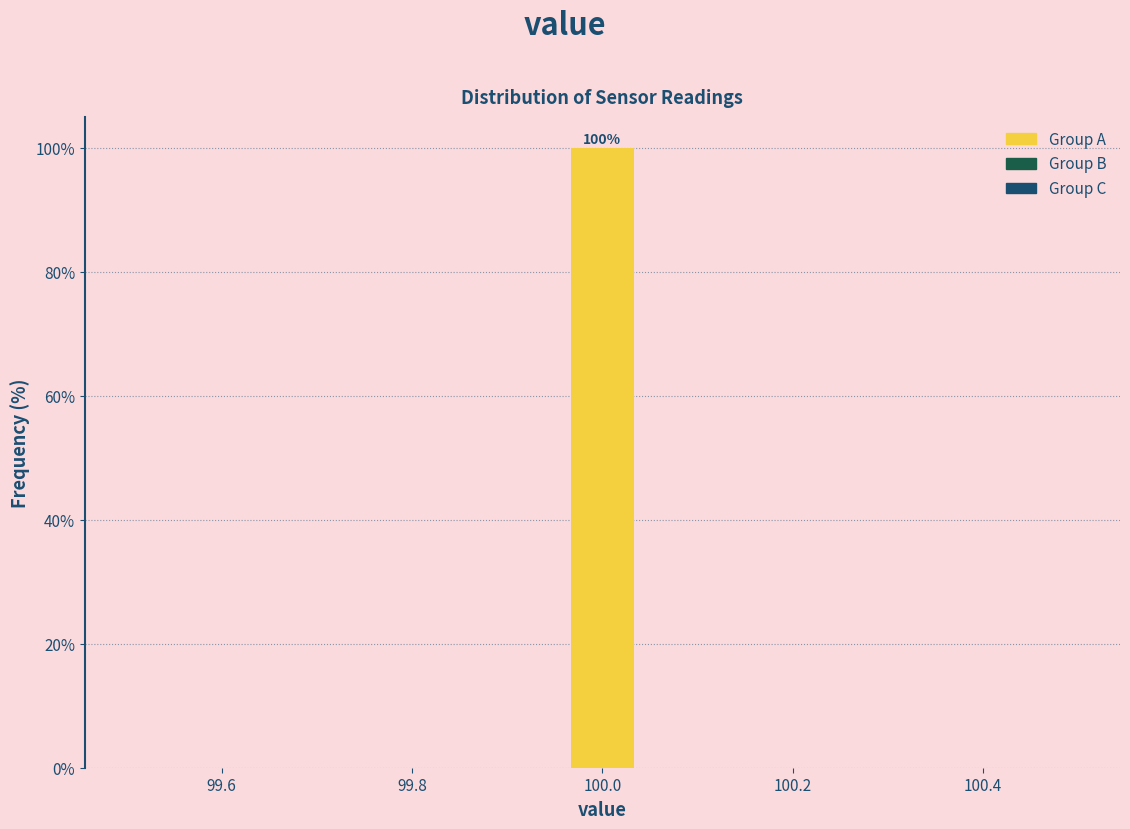

Read against the x-axis, roughly where is the centre of the tallest bar?

100.00